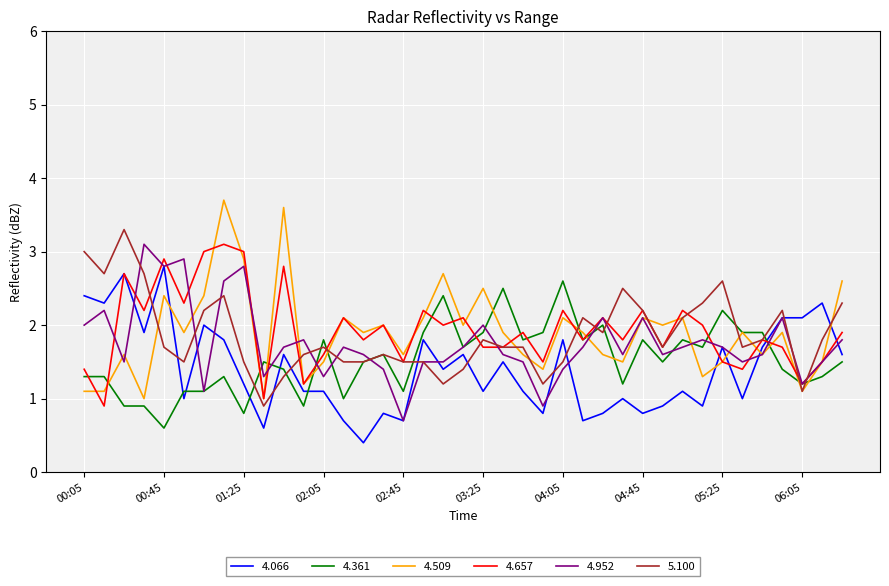

How many times do 4.066 and 5.100 cross each other?

10